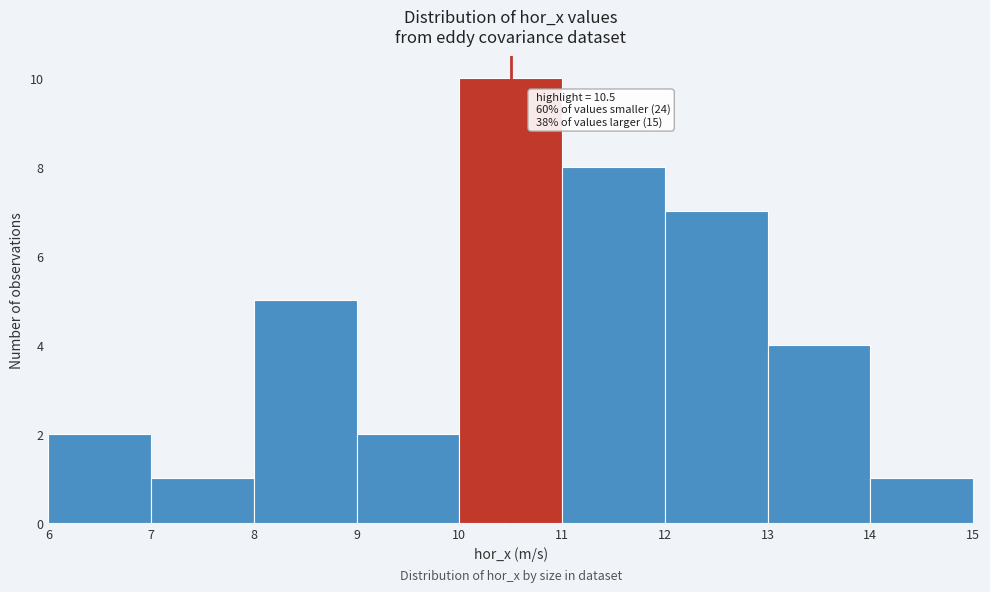

Which range on the x-axis has the tallest bar?

10 to 11